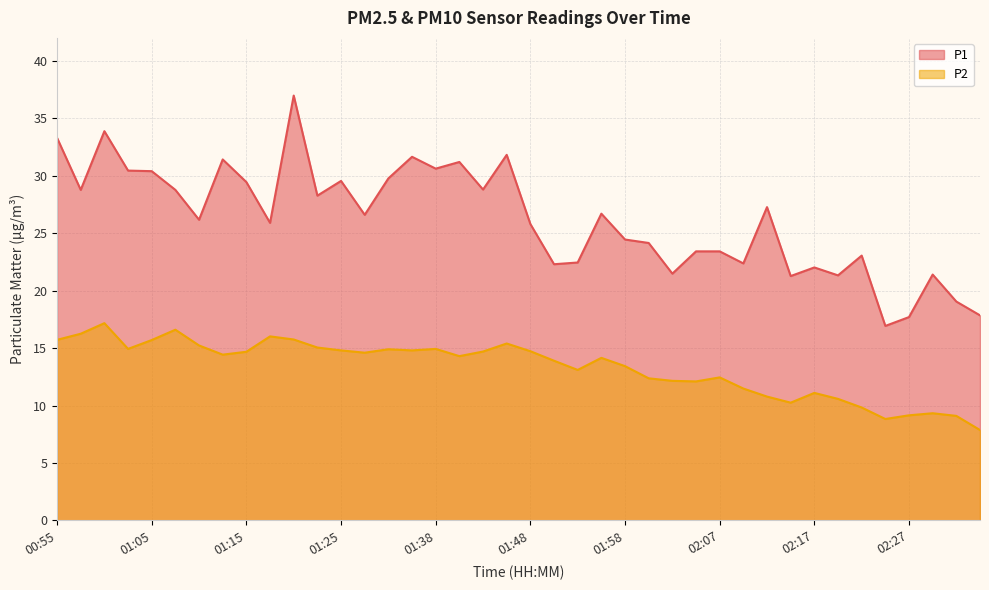

Which series changed the most between 00:55 and 02:20?

P1